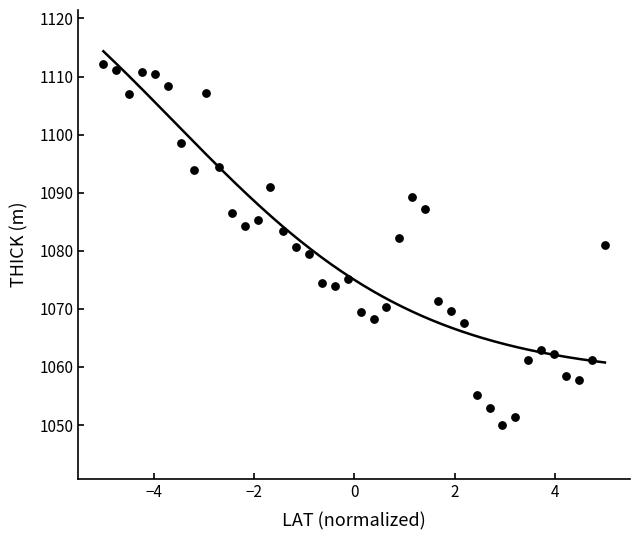

What is the range of Y values (max minus min)?

62.1